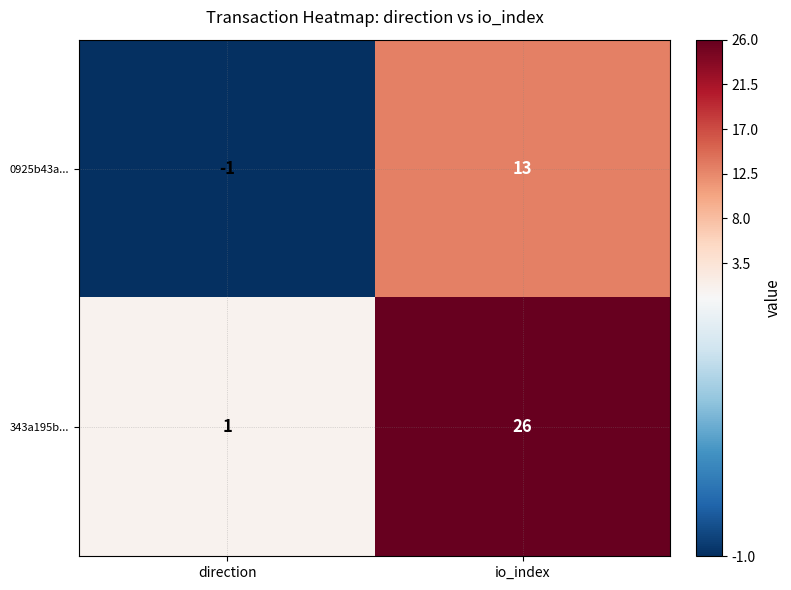

Which series has the largest total across all categories?

343a195b...